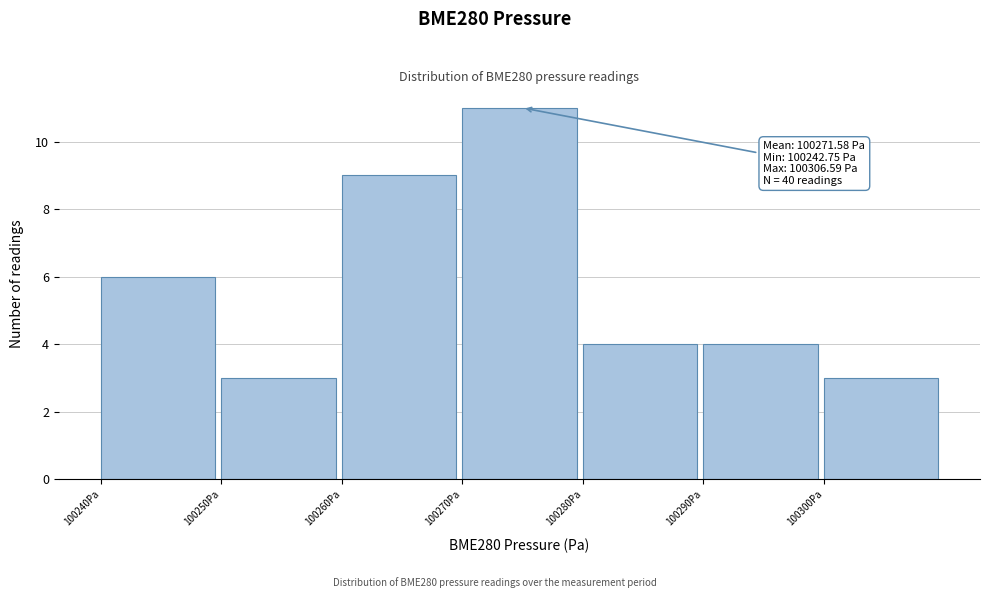

Which range on the x-axis has the tallest bar?

100270 to 100280